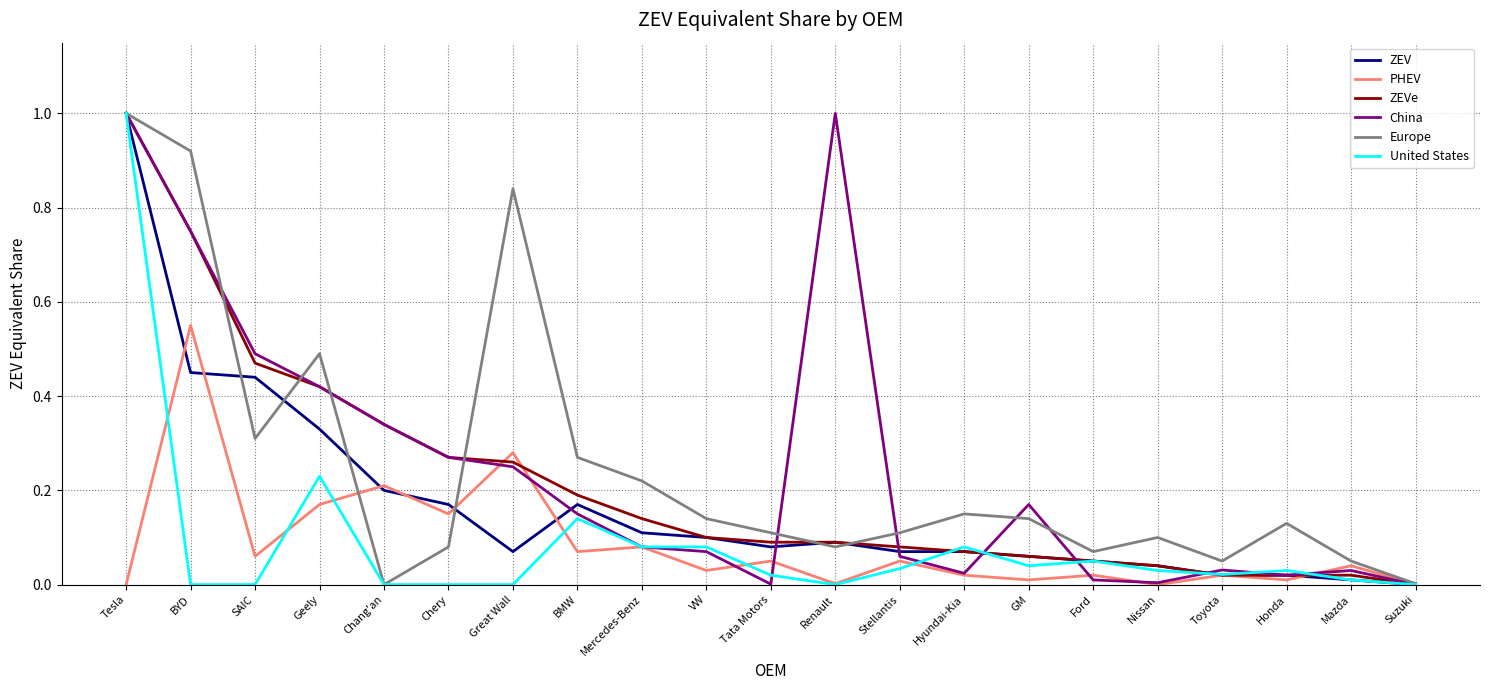

In Europe, how many points are lower than both neighbors (excluding endpoints)?

5